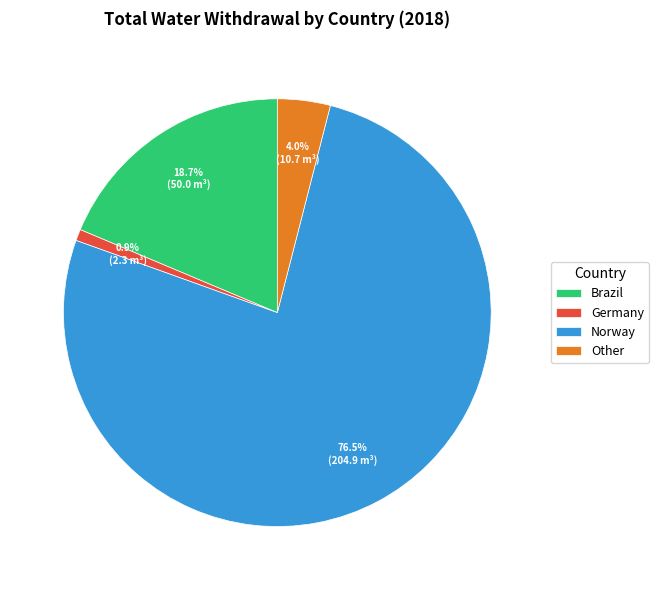

Is the sum of Other and Brazil greater than half?

No